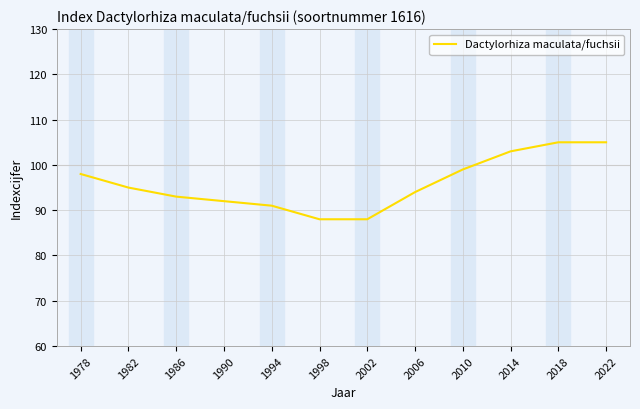

Reading left to right, list all the values displayed in this chart.

1978=98	1982=95	1986=93	1990=92	1994=91	1998=88	2002=88	2006=94	2010=99	2014=103	2018=105	2022=105